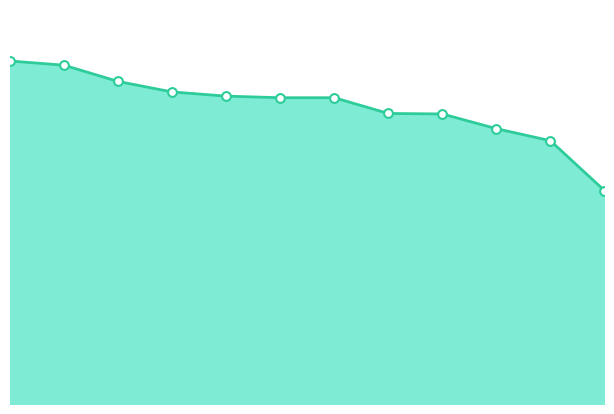

How many lines are shown in the chart?

1